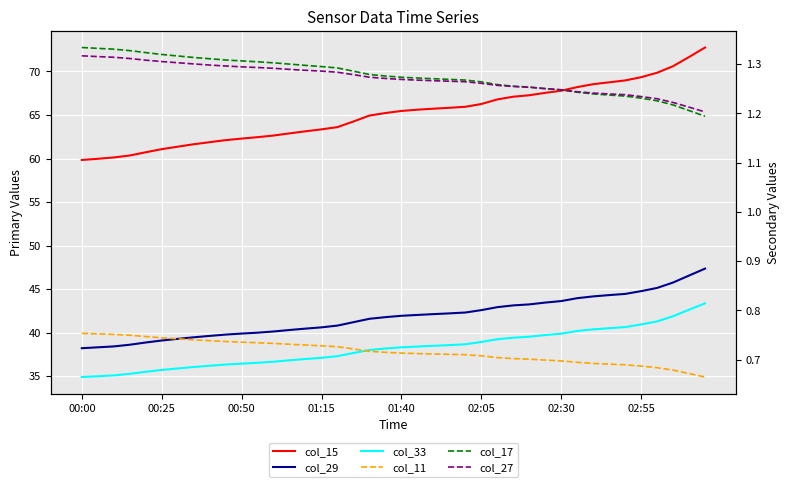

The col_29 series shows 55.0 at 01:15. True or false?

False